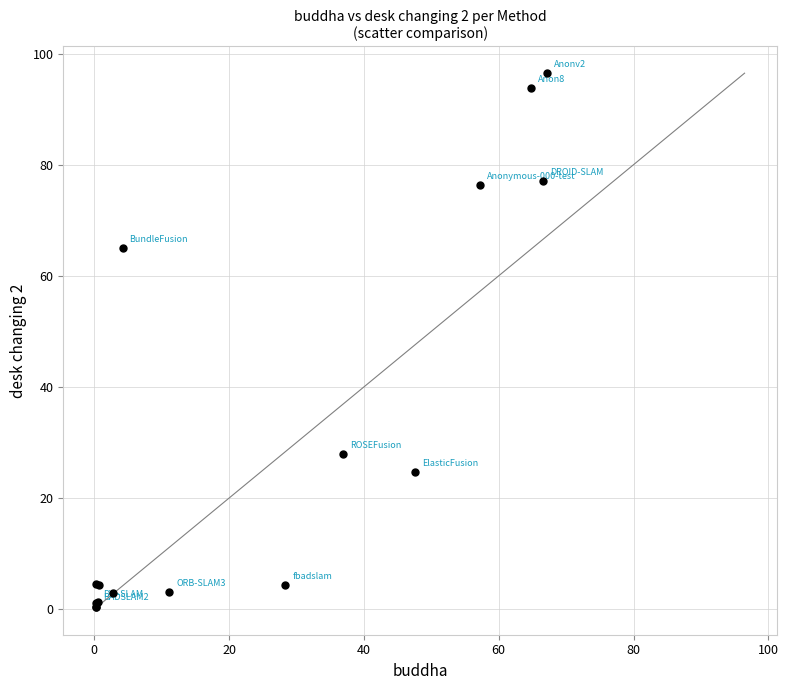

What Y value in the scatter plot is closest to 48?

65.0